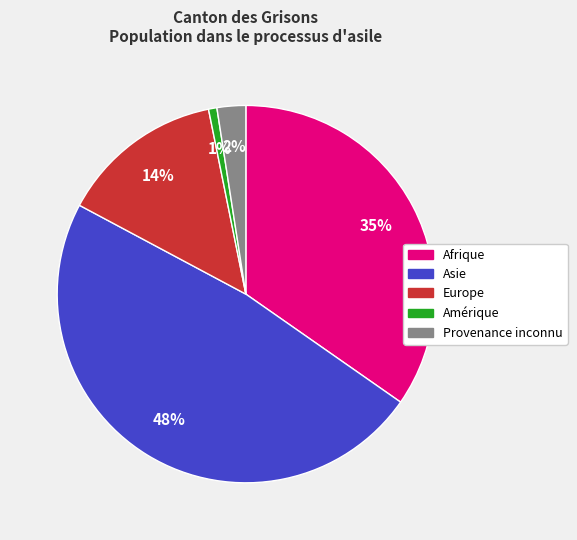

To the nearest percent, what percentage of the pie is Afrique?

35%